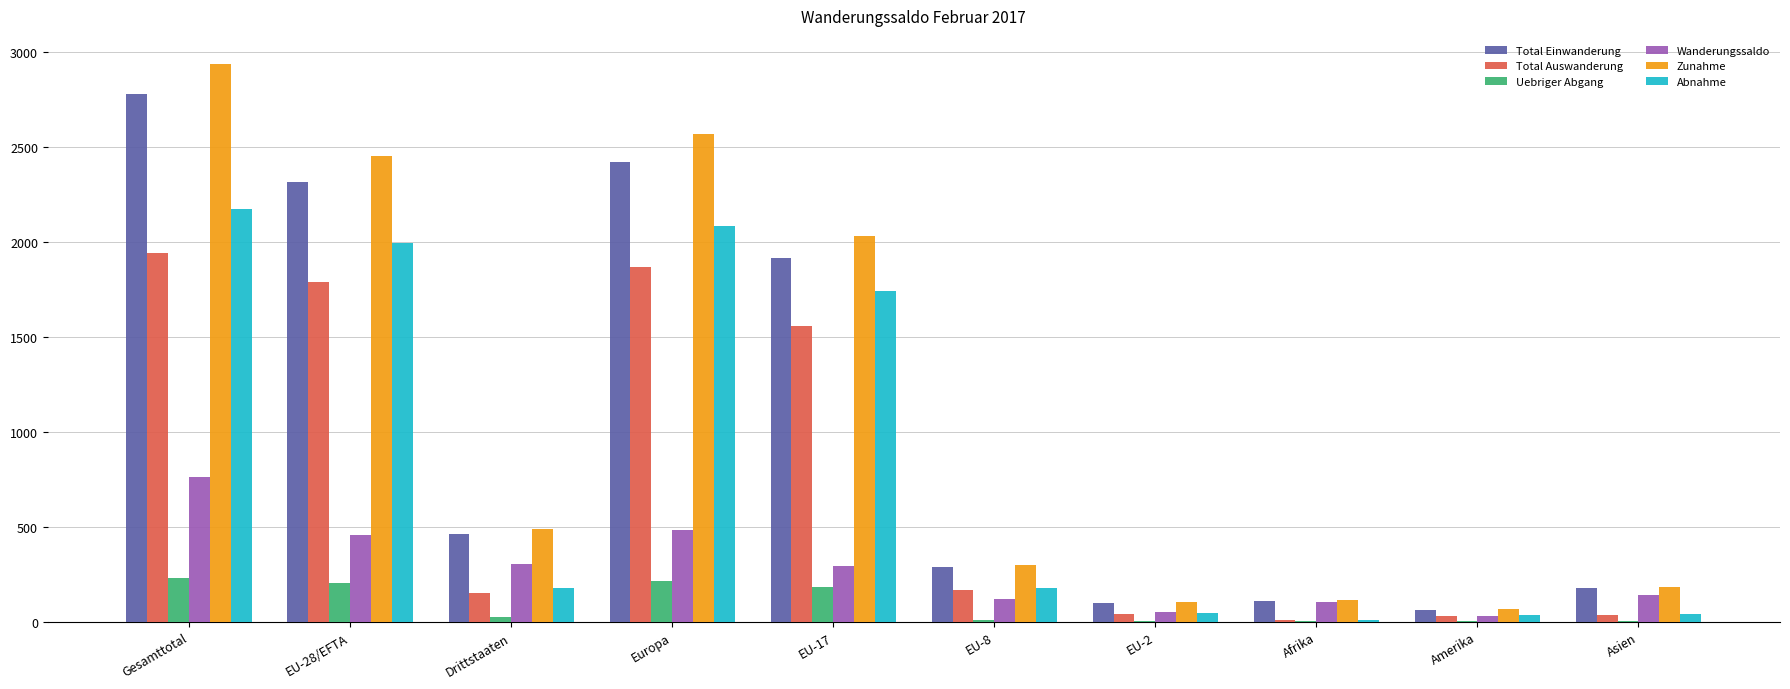

Which category has the highest value across all series?

Gesamttotal